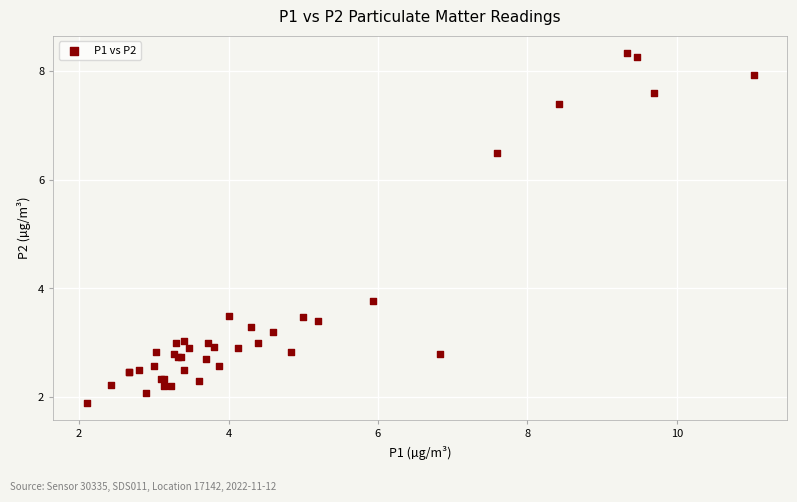

What Y value in the scatter plot is closest to 5?

3.8